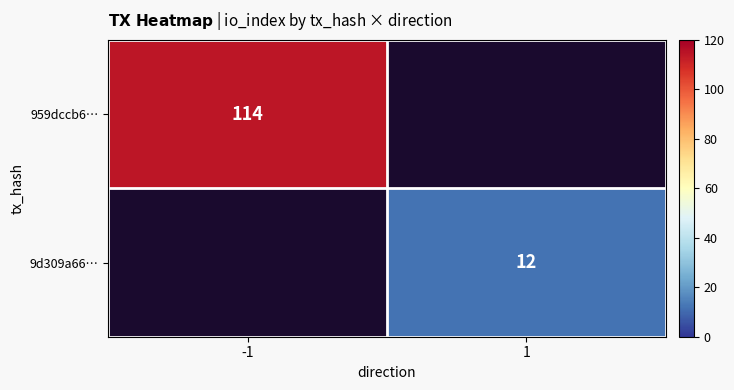

The value of 9d309a66… at 1 is 12. True or false?

True